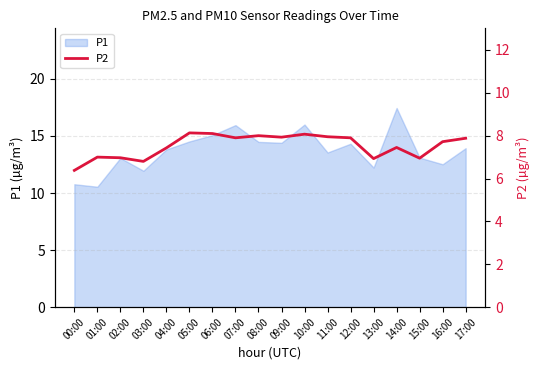

Which category has the highest value in the P1 series?

14:00